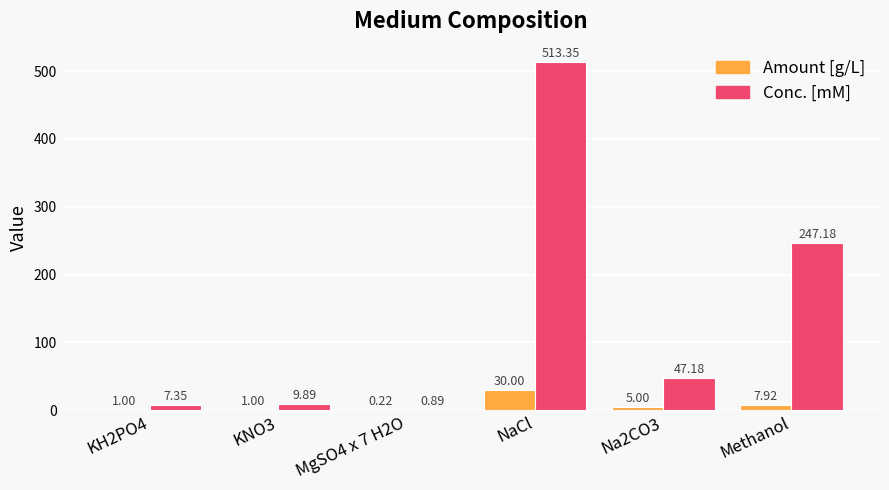

Which series changed the most between KH2PO4 and Na2CO3?

Conc. [mM]